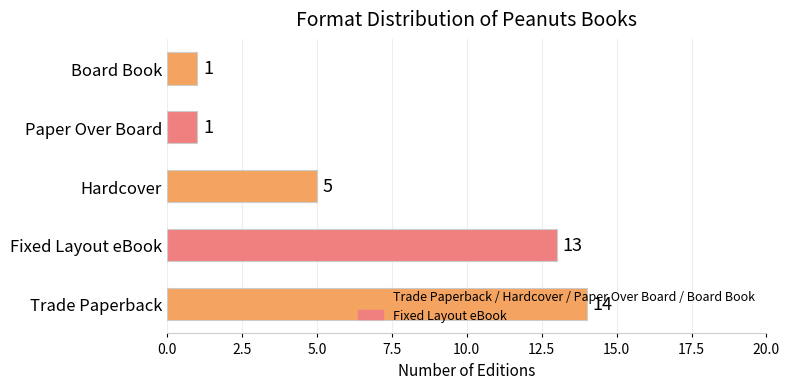

The value at Board Book is 1. True or false?

True